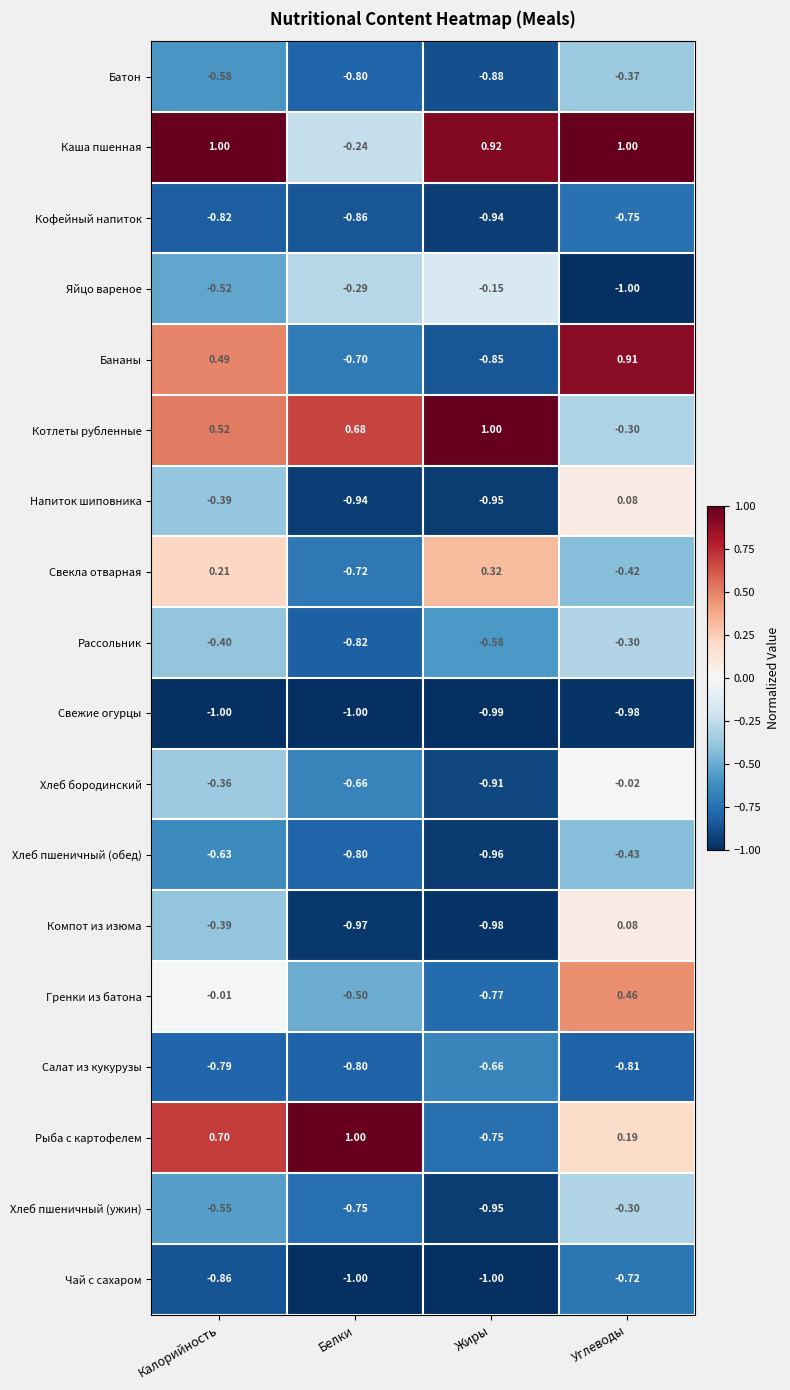

Rank the categories by Хлеб пшеничный (обед) value from highest to lowest.

Углеводы, Калорийность, Белки, Жиры